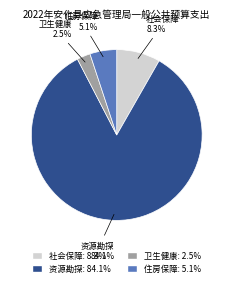

Count the number of slices in the pie.

4